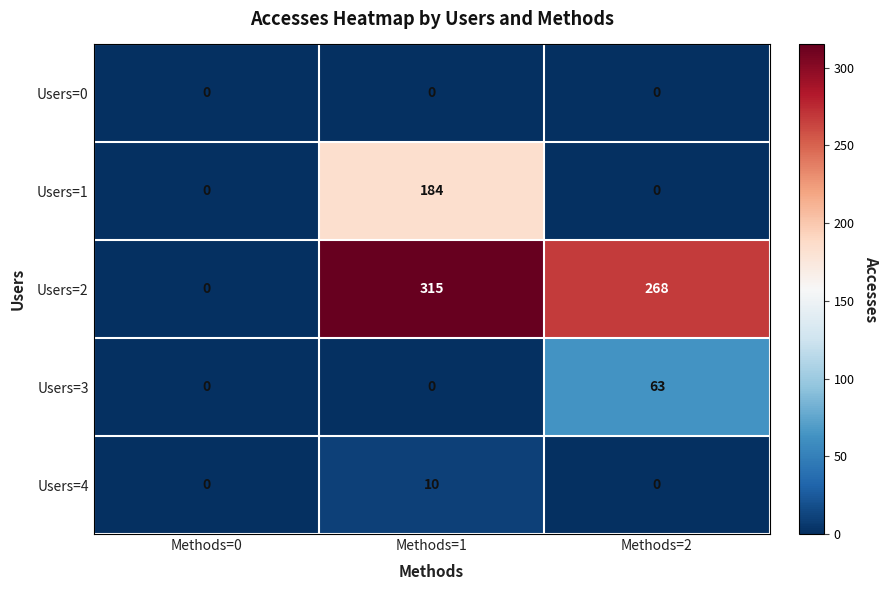

Which label corresponds to the largest value in the chart?

Methods=1